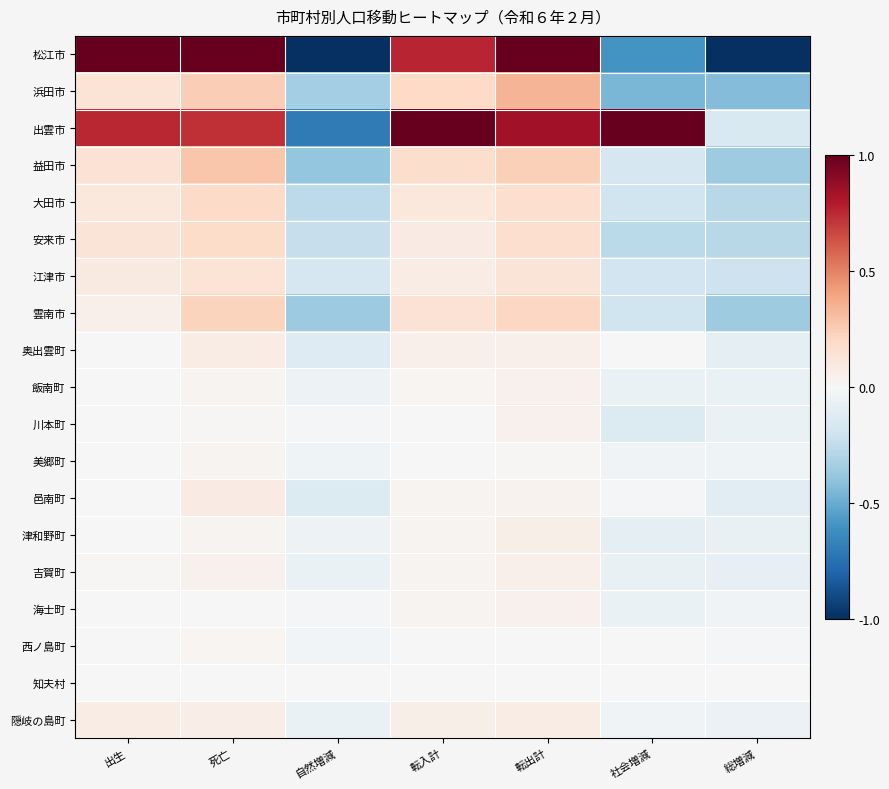

What is the greatest value displayed?

1.0